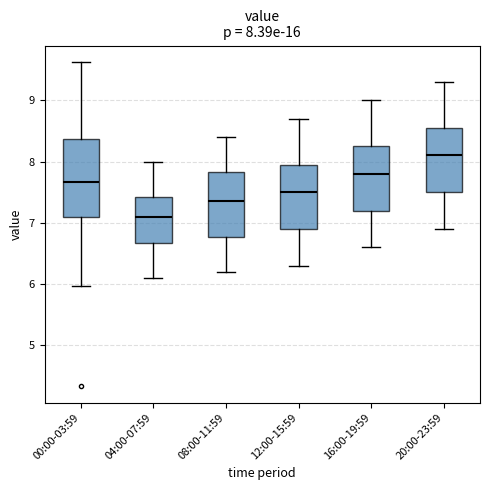

Which box has the lowest median line?

04:00-07:59